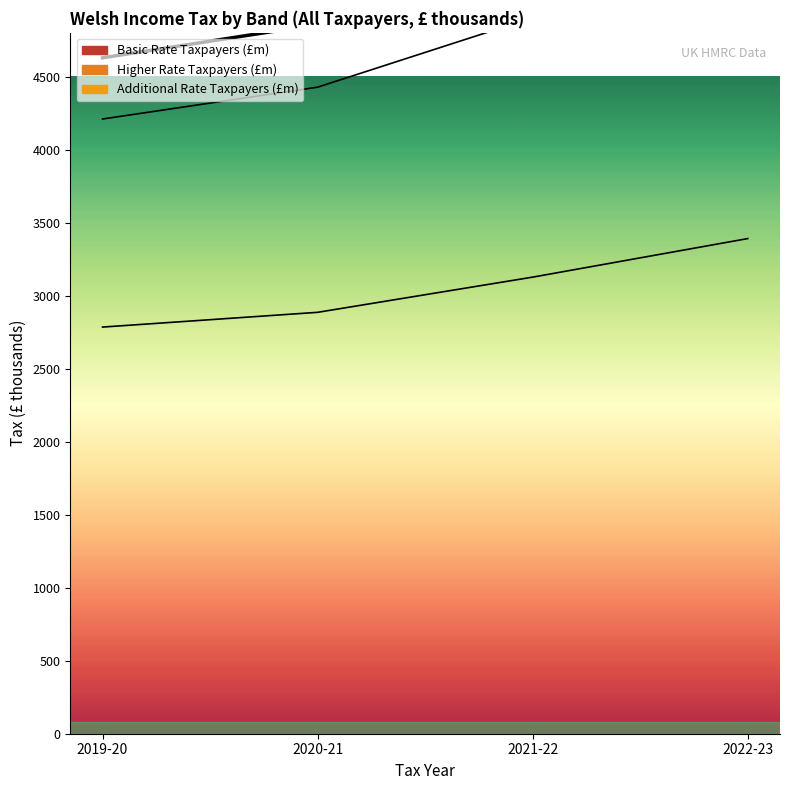

What is the approximate value of Higher Rate Taxpayers (£m) at 2021-22, to the nearest 10?

4900